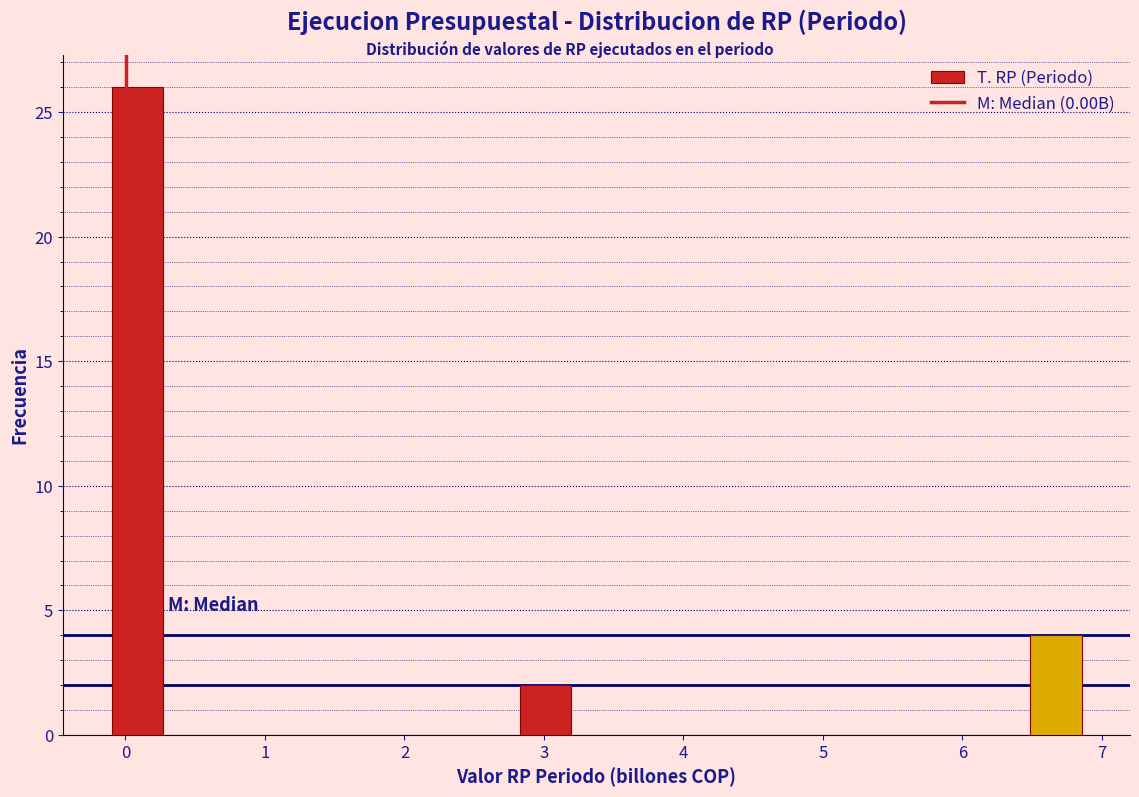

Read against the x-axis, roughly where is the centre of the tallest bar?

0.1